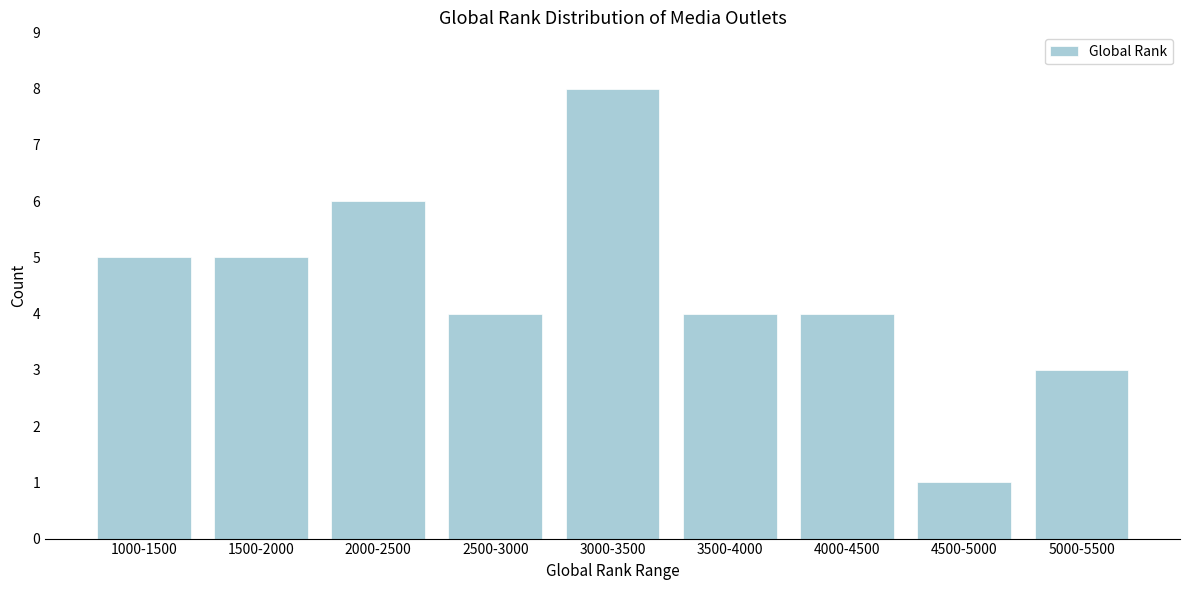

Reading left to right, extract all data points from this chart.

1000-1500=5	1500-2000=5	2000-2500=6	2500-3000=4	3000-3500=8	3500-4000=4	4000-4500=4	4500-5000=1	5000-5500=3